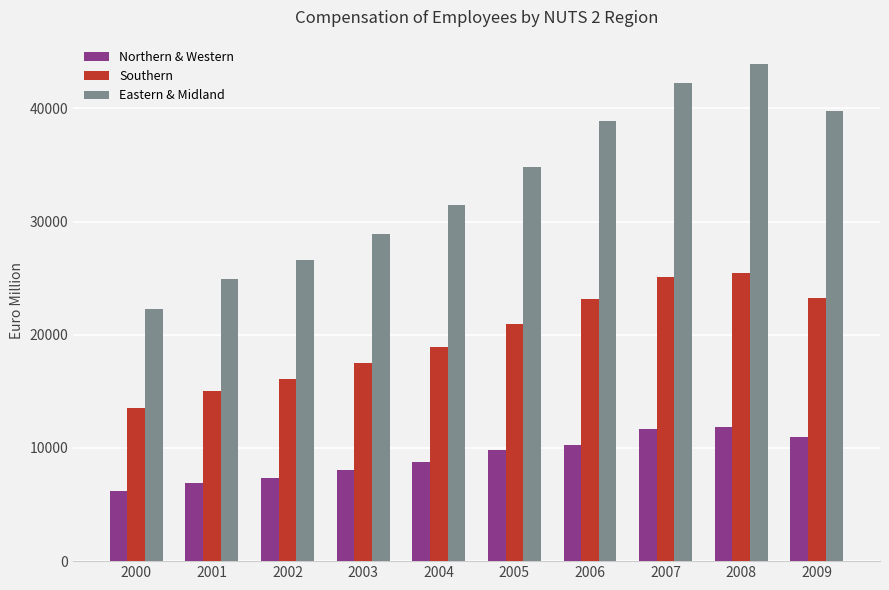

What is the value of the Eastern & Midland bar at the 4th from the left?

28920.4